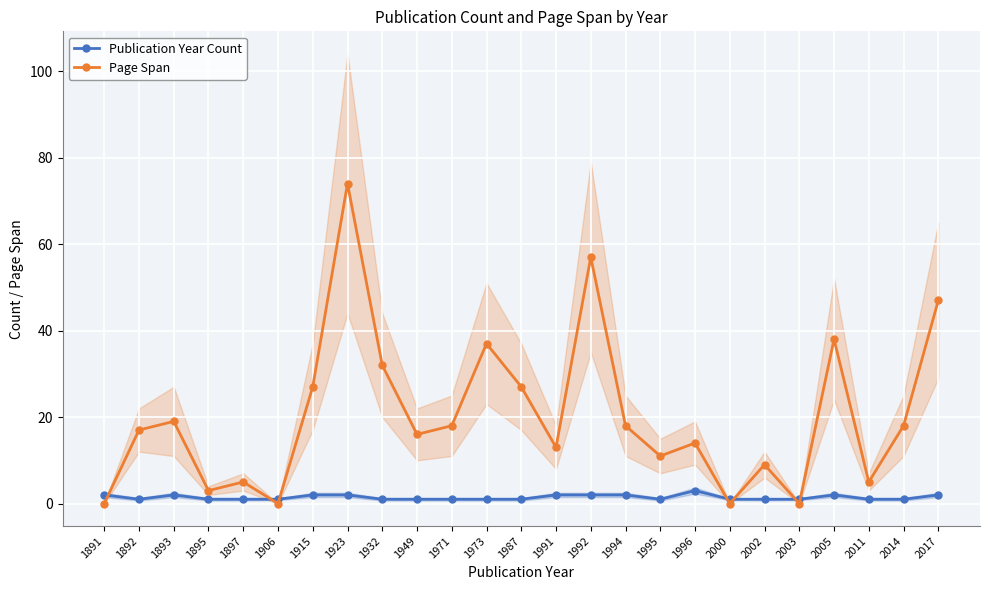

How many data points in Publication Year Count are above 1?

10